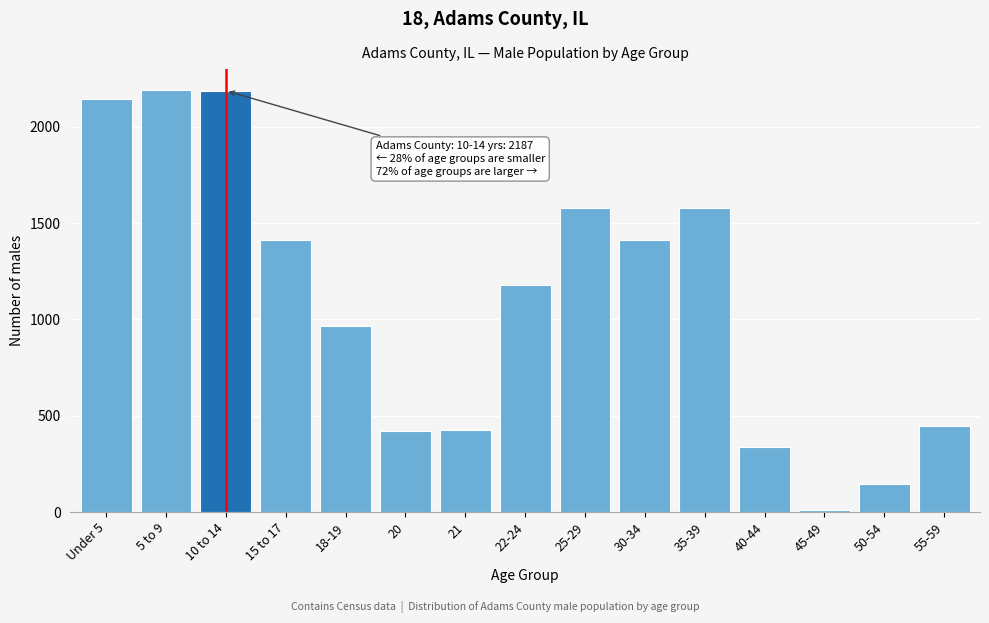

Which label corresponds to the smallest value in the chart?

45-49